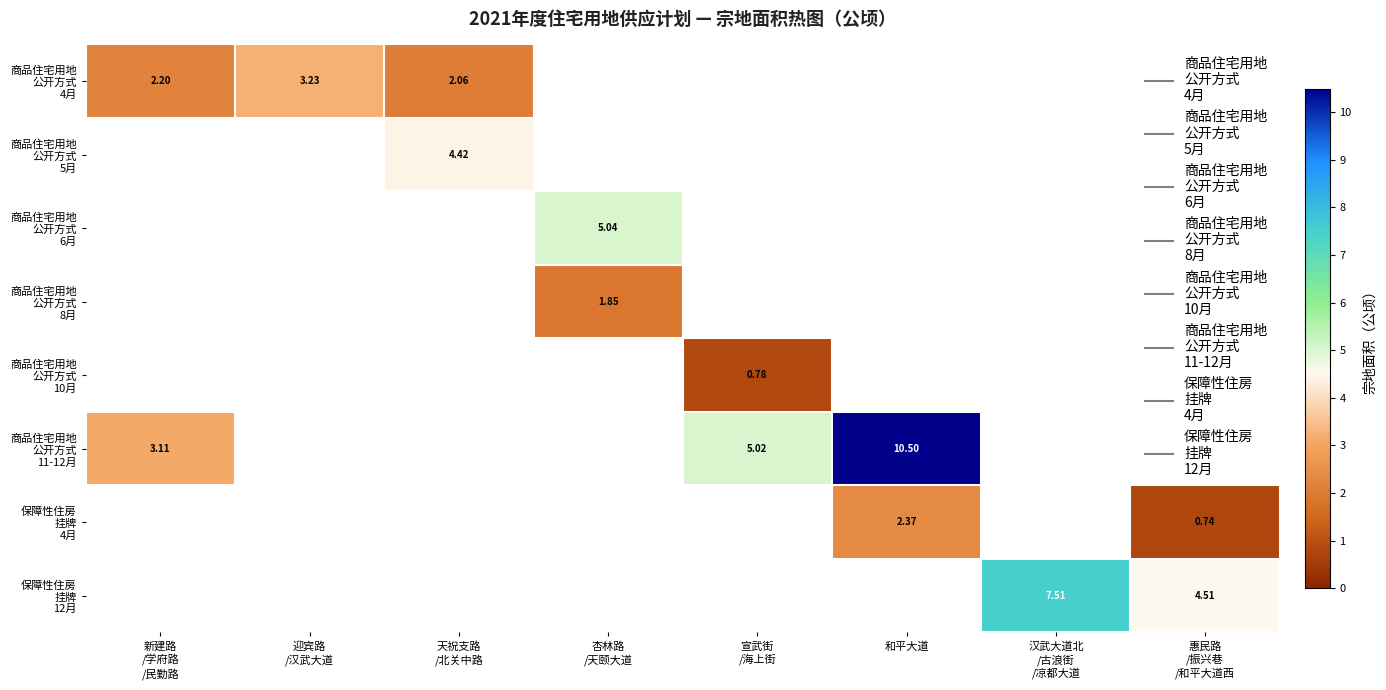

The value of 保障性住房 挂牌 12月 at 新建路 /学府路 /民勤路 is 2.4. True or false?

False